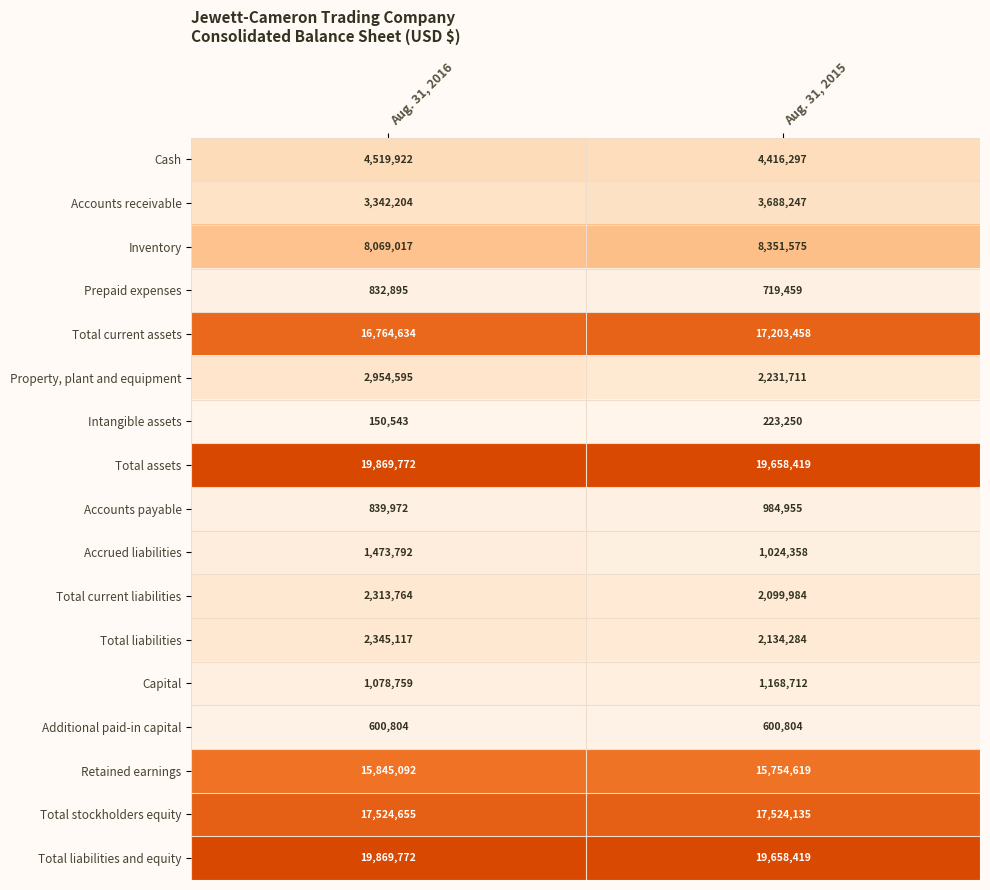

At which category is the sum across all series the highest?

Aug. 31, 2016